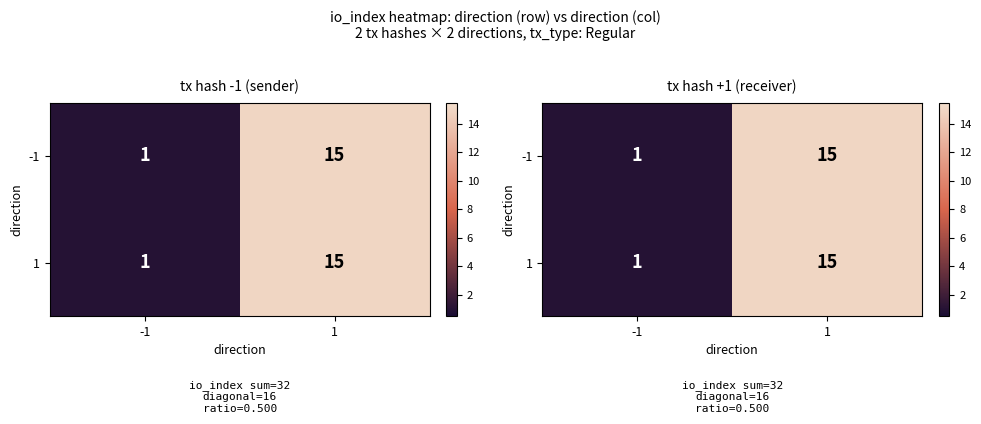

Rank the series by their maximum value, from highest to lowest.

-1, 1